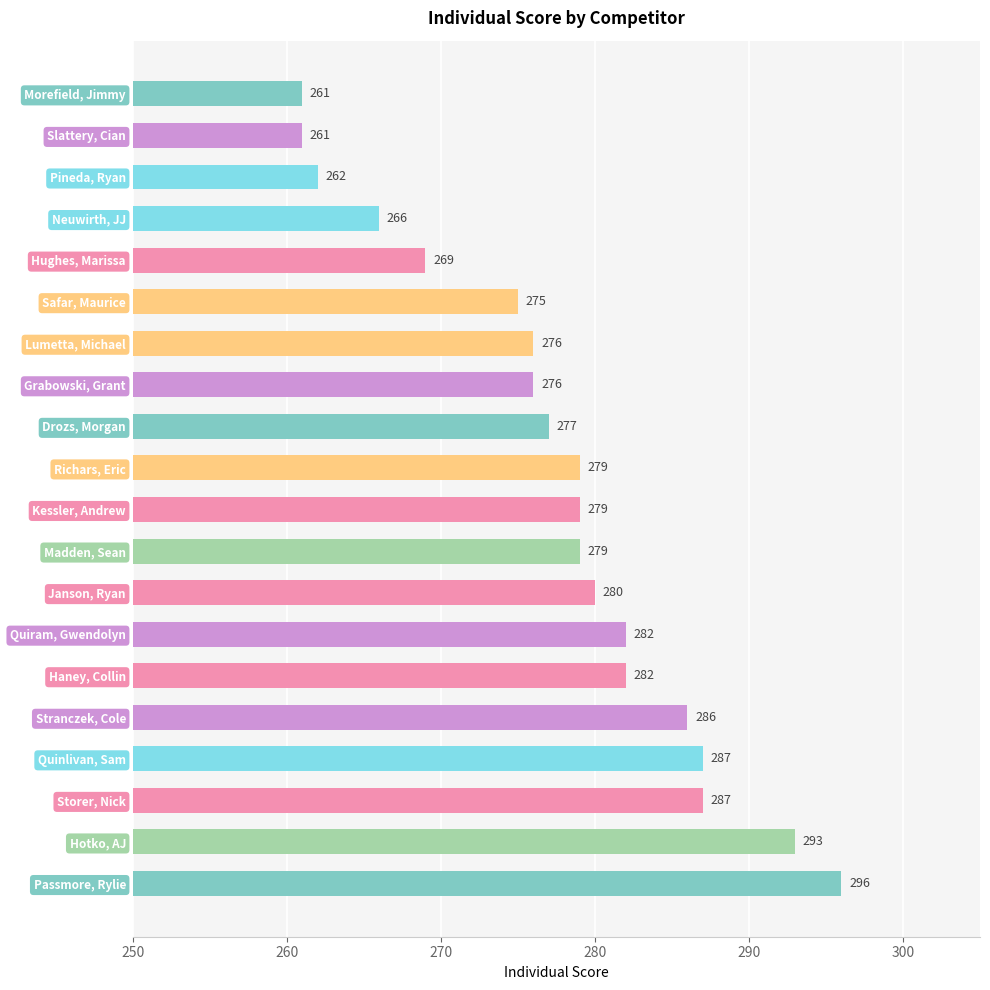

Which has a higher value, Pineda, Ryan or Lumetta, Michael?

Lumetta, Michael